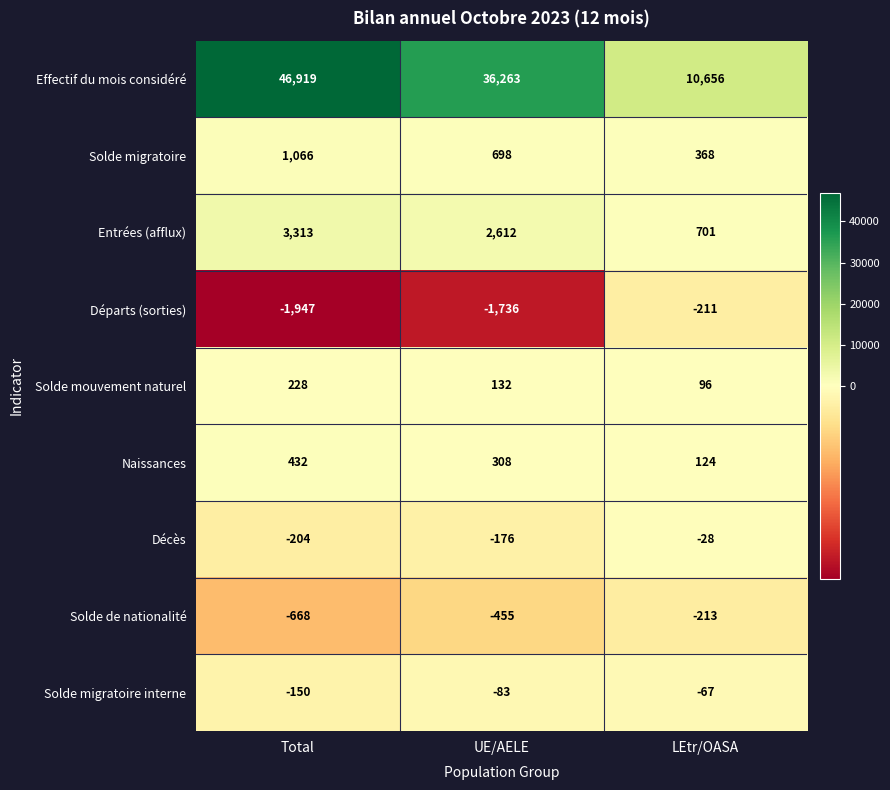

Reading left to right, transcribe all the data shown in this chart.

Effectif du mois considéré: Total=46919	UE/AELE=36263	LEtr/OASA=10656
Solde migratoire: Total=1066	UE/AELE=698	LEtr/OASA=368
Entrées (afflux): Total=3313	UE/AELE=2612	LEtr/OASA=701
Départs (sorties): Total=-1947	UE/AELE=-1736	LEtr/OASA=-211
Solde mouvement naturel: Total=228	UE/AELE=132	LEtr/OASA=96
Naissances: Total=432	UE/AELE=308	LEtr/OASA=124
Décès: Total=-204	UE/AELE=-176	LEtr/OASA=-28
Solde de nationalité: Total=-668	UE/AELE=-455	LEtr/OASA=-213
Solde migratoire interne: Total=-150	UE/AELE=-83	LEtr/OASA=-67